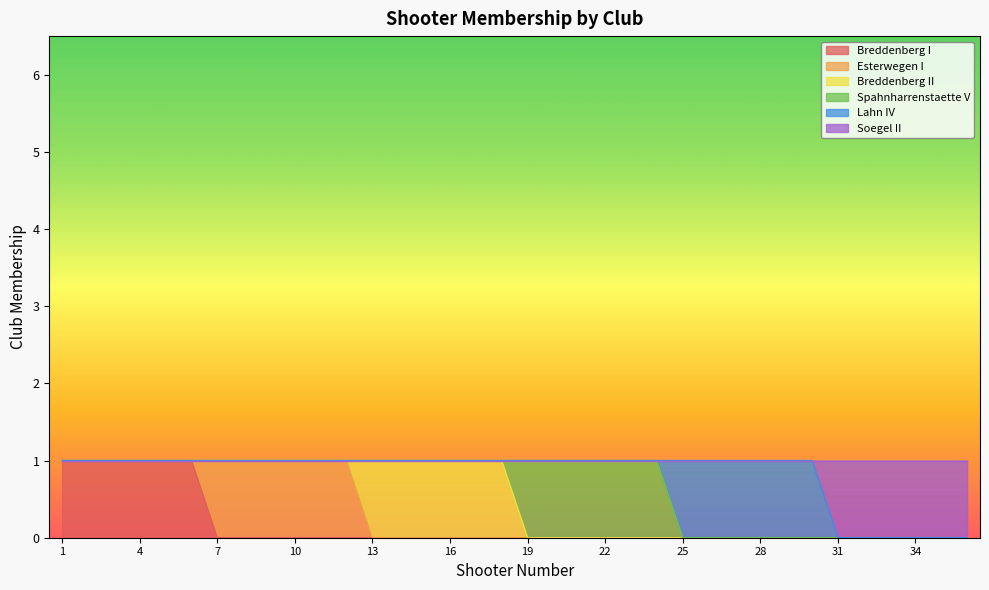

Between 8 and 26, which series saw the biggest shift?

Esterwegen I